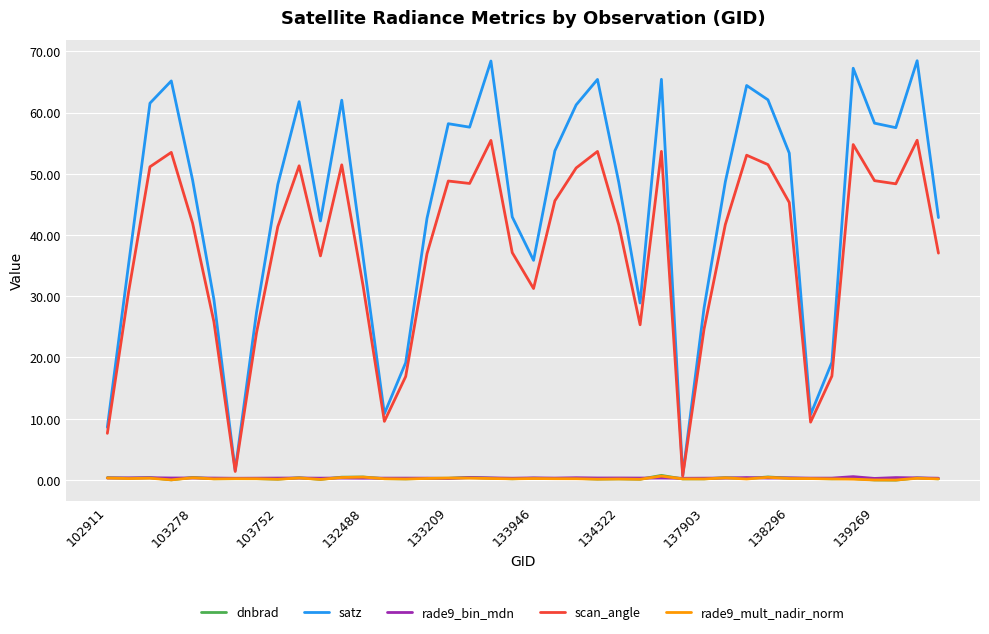

Which series has the largest range (max minus min)?

satz